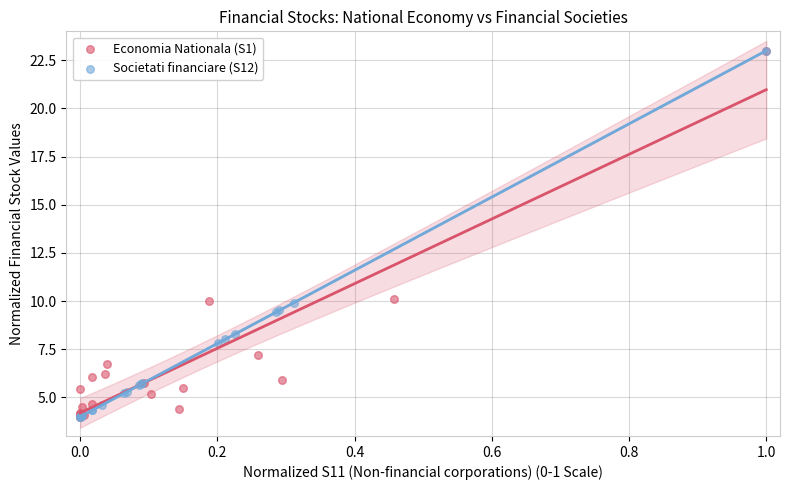

What are all the series names shown in the legend?

Economia Nationala (S1), Societati financiare (S12)